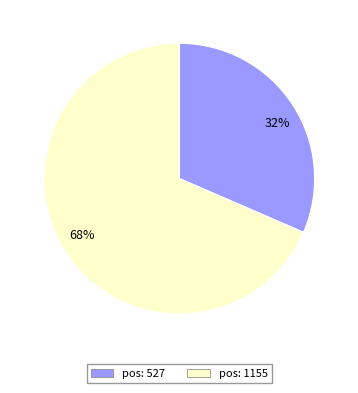

Count the number of slices in the pie.

2